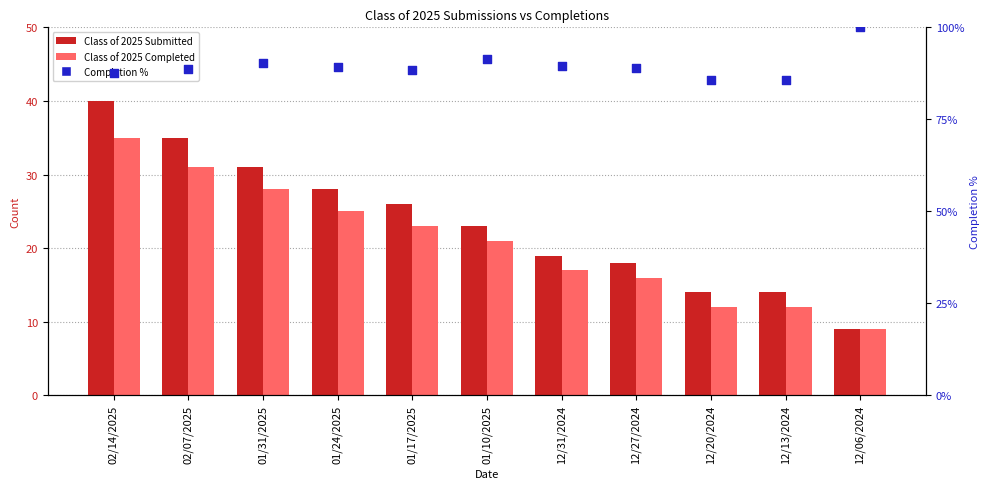

What are all the series names shown in the legend?

Class of 2025 Submitted, Class of 2025 Completed, Completion %